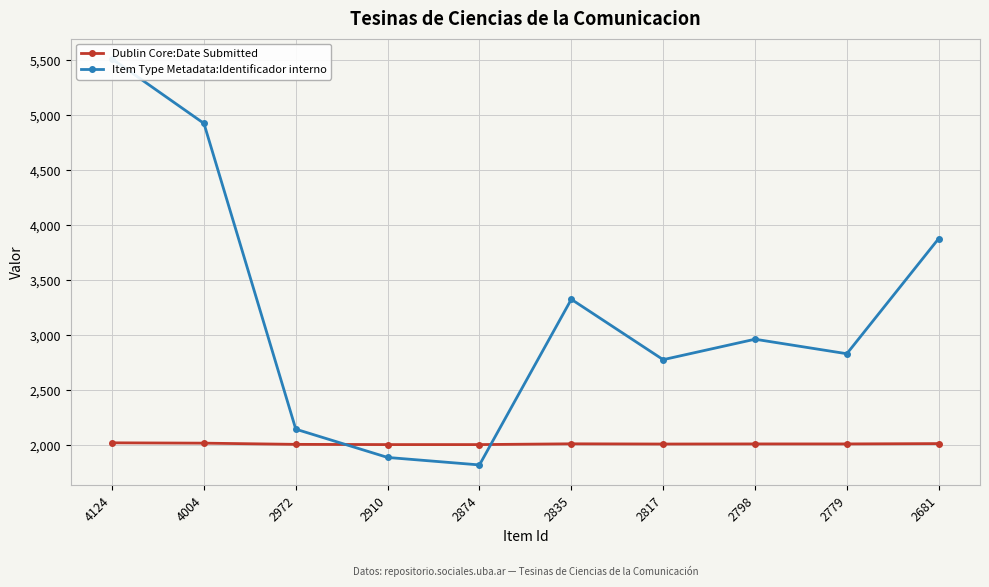

What are all the series names shown in the legend?

Dublin Core:Date Submitted, Item Type Metadata:Identificador interno